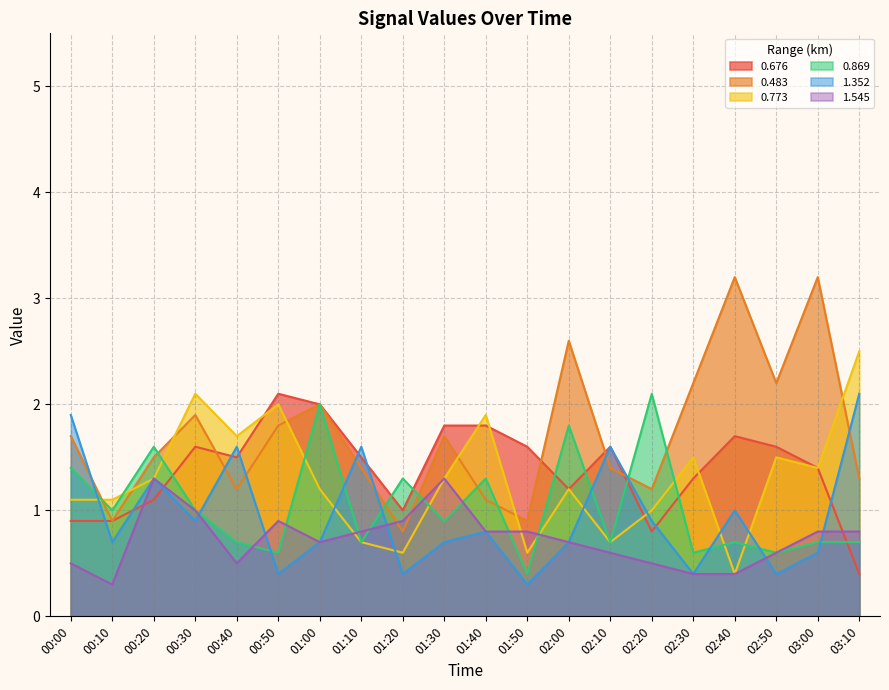

At how many categories does at least one series exceed 2?

9